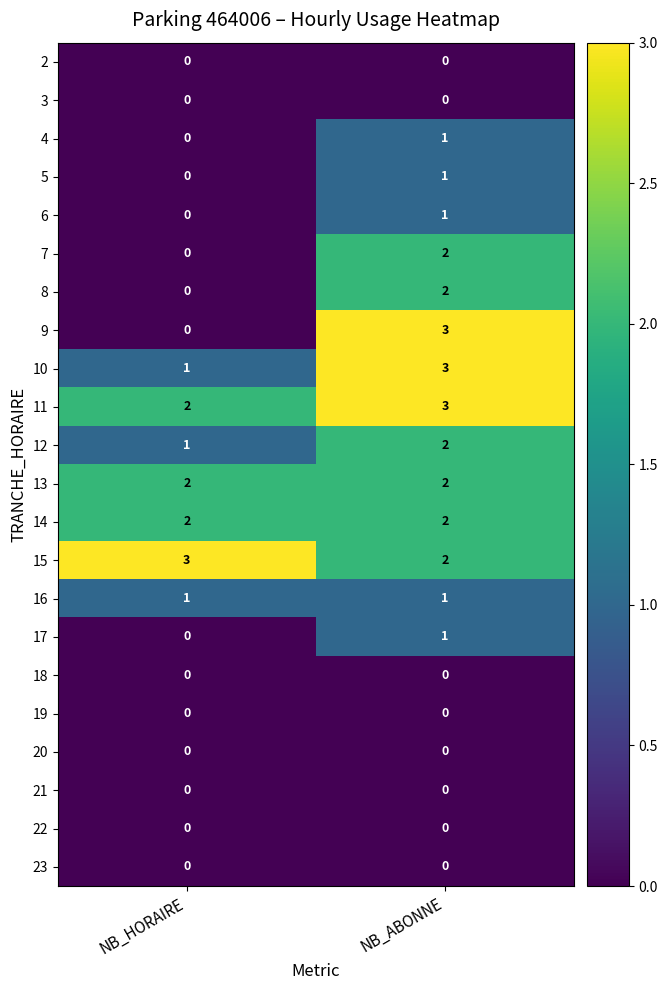

Which series changed the most between NB_HORAIRE and NB_ABONNE?

9